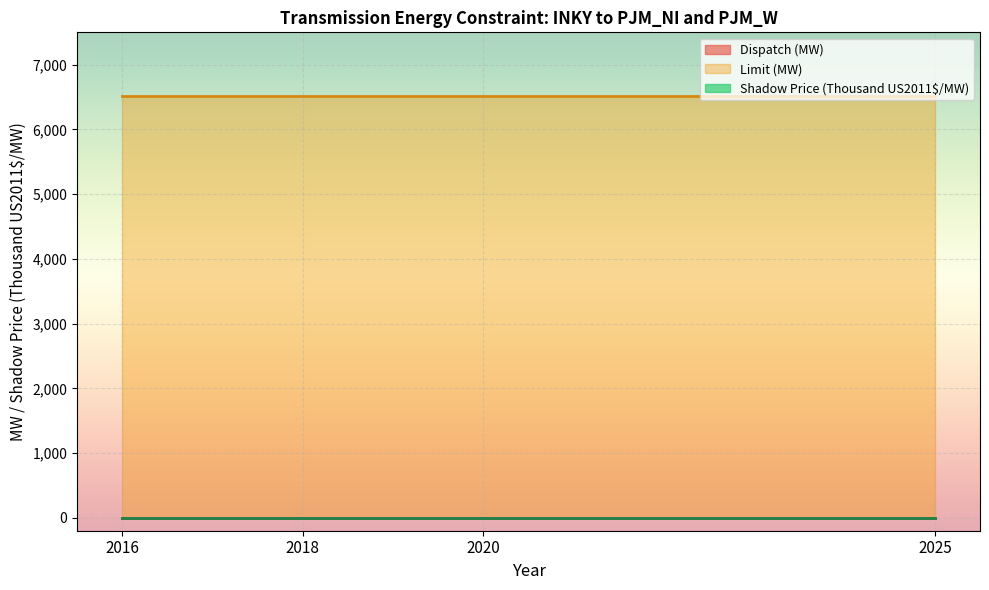

Which series has the widest spread of values?

Dispatch (MW)